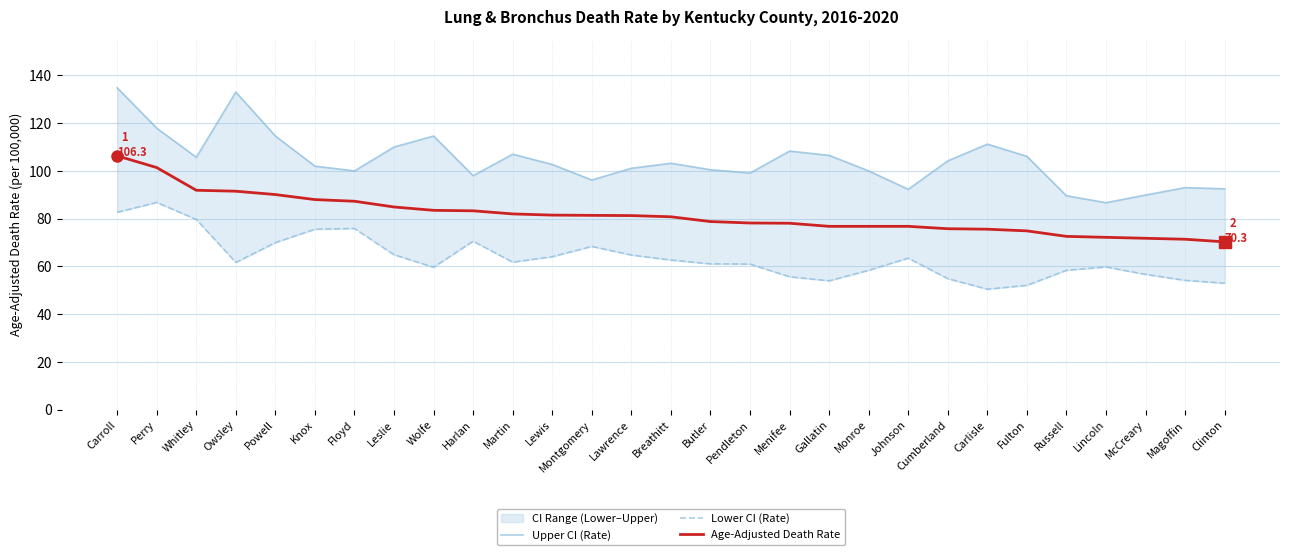

True or false: Lower CI (Rate) and Age-Adjusted Death Rate cross at least once.

False